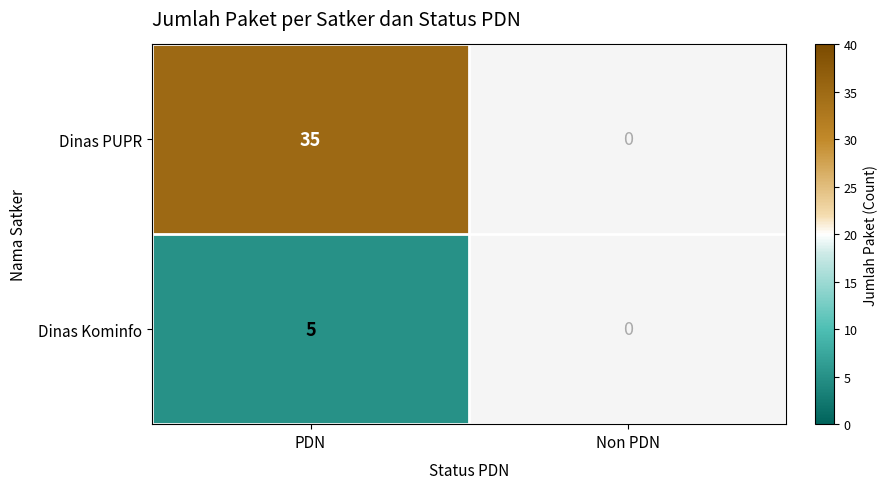

The Dinas PUPR series shows 13 at PDN. True or false?

False